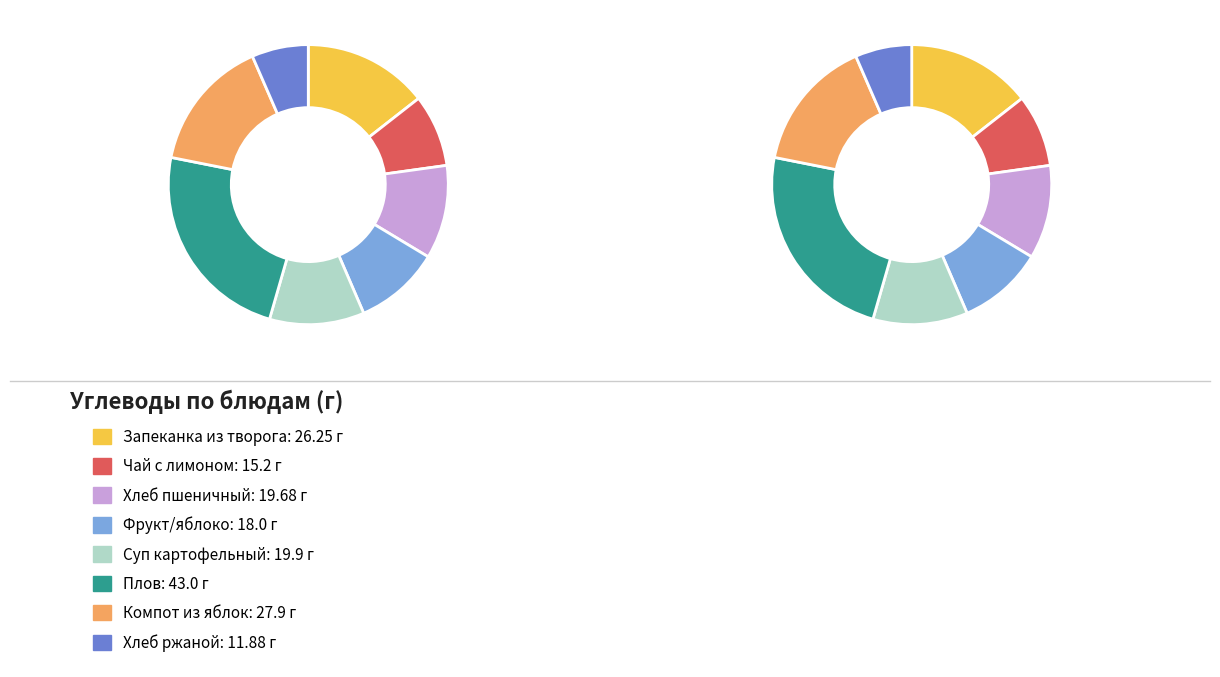

Between Фрукт/яблоко and Компот из свежих плодов (яблок), which is larger?

Компот из свежих плодов (яблок)